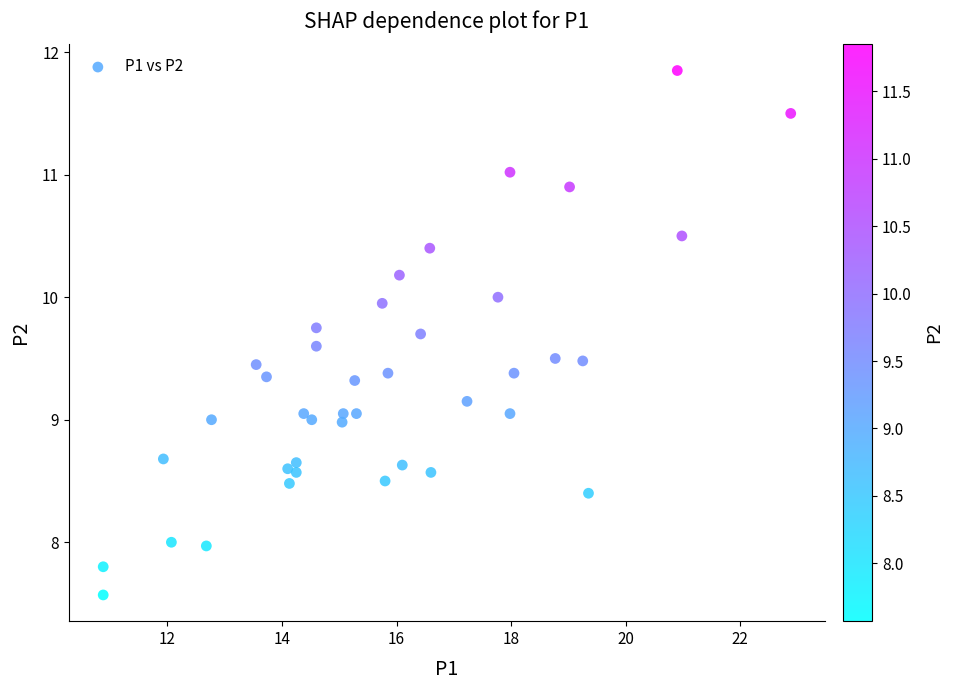

What is the range of X values (max minus min)?

12.0